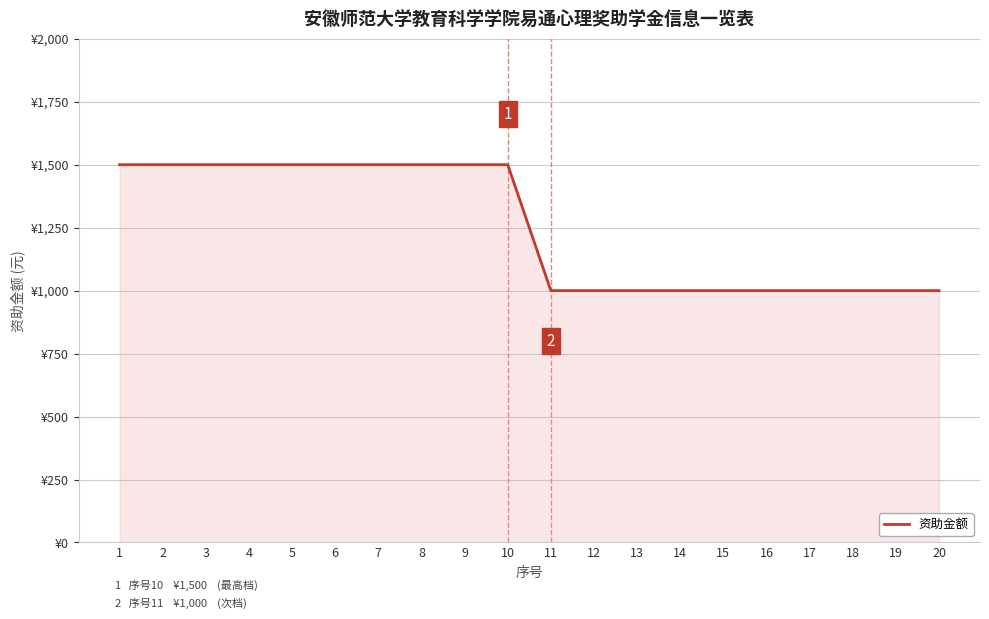

Is this an area chart (filled region under the line)?

Yes